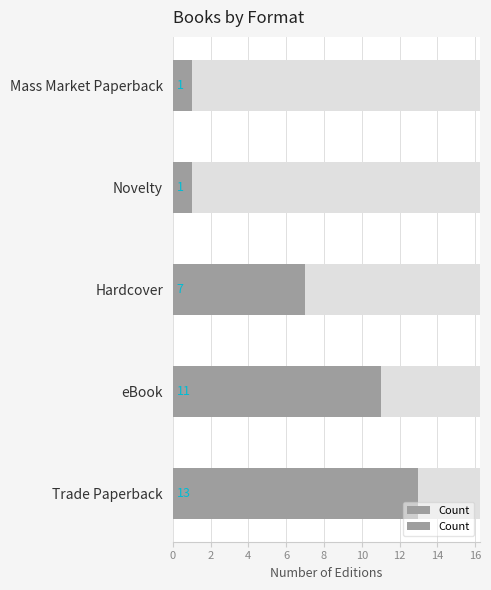

What is the maximum value shown in the chart?

13